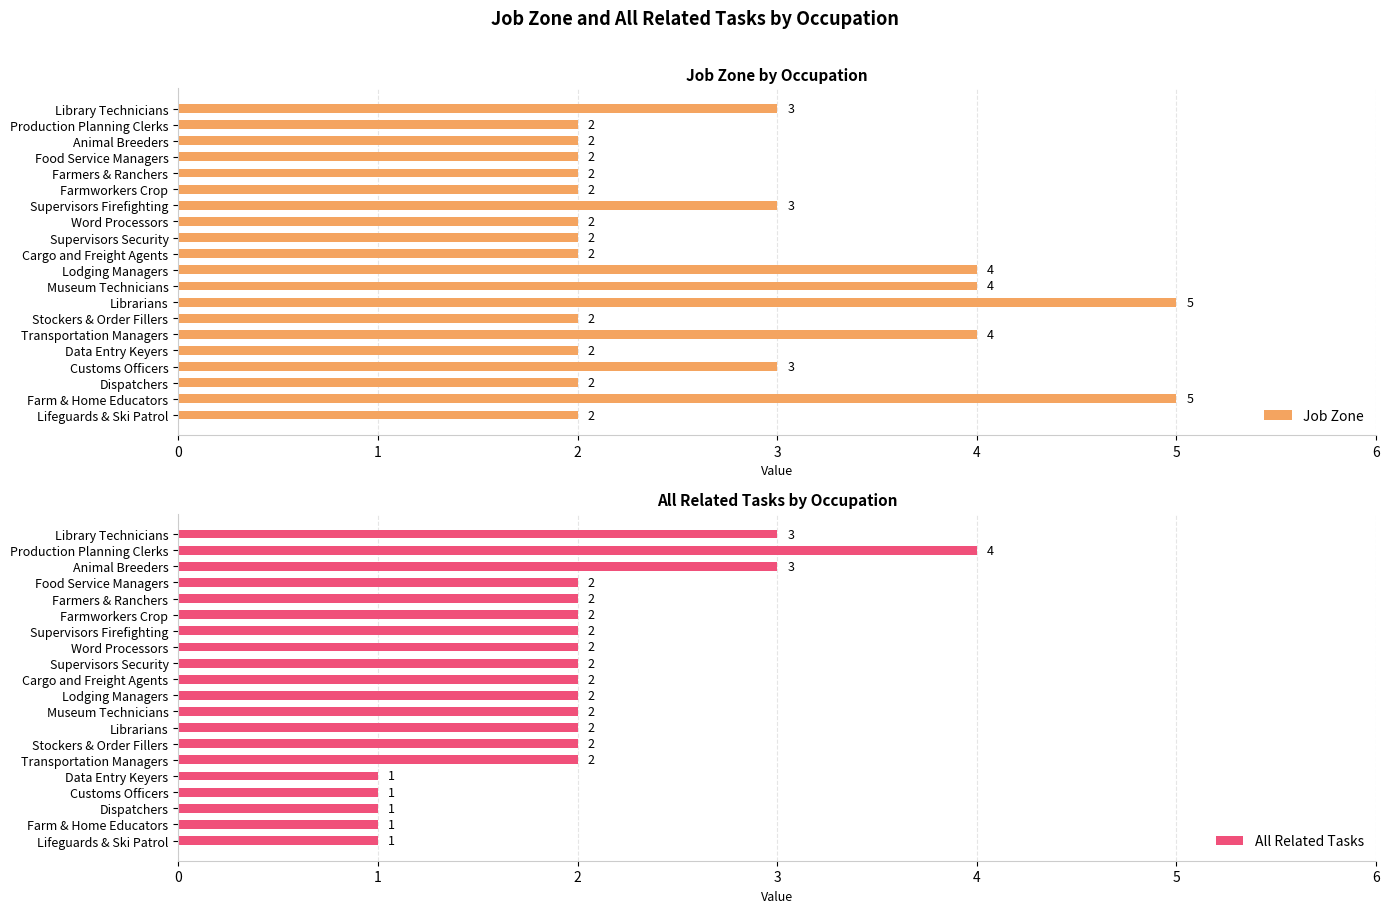

The Job Zone series shows 2 at 12. True or false?

False